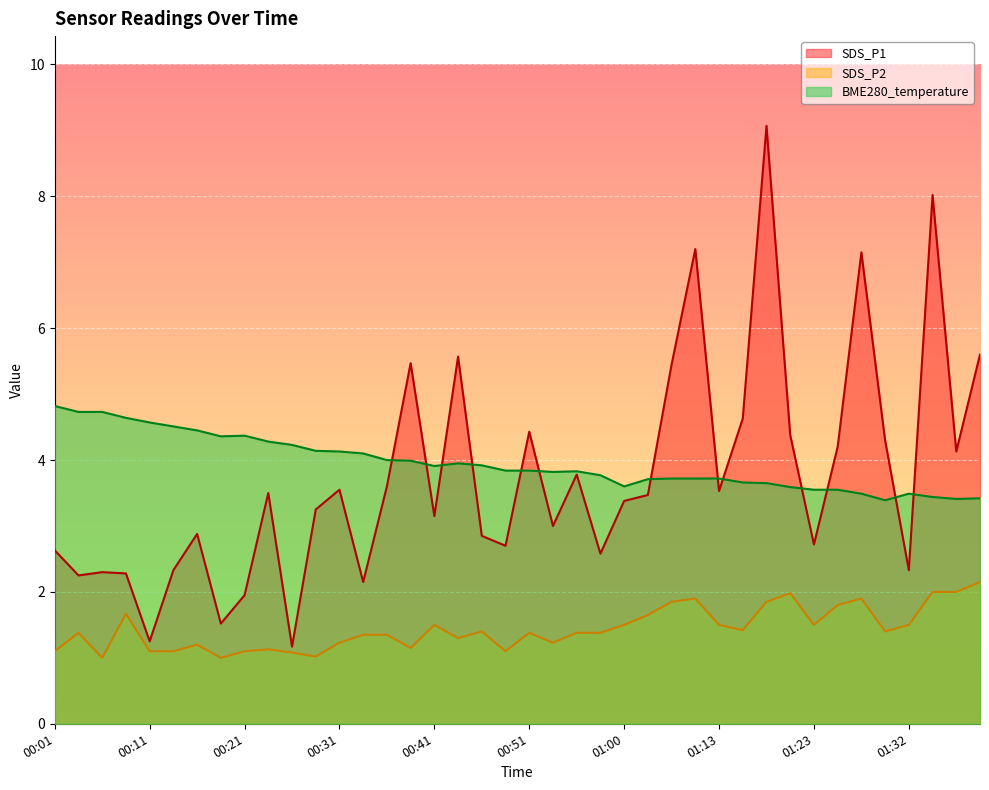

What is the label of the 27th point from the right?

00:33